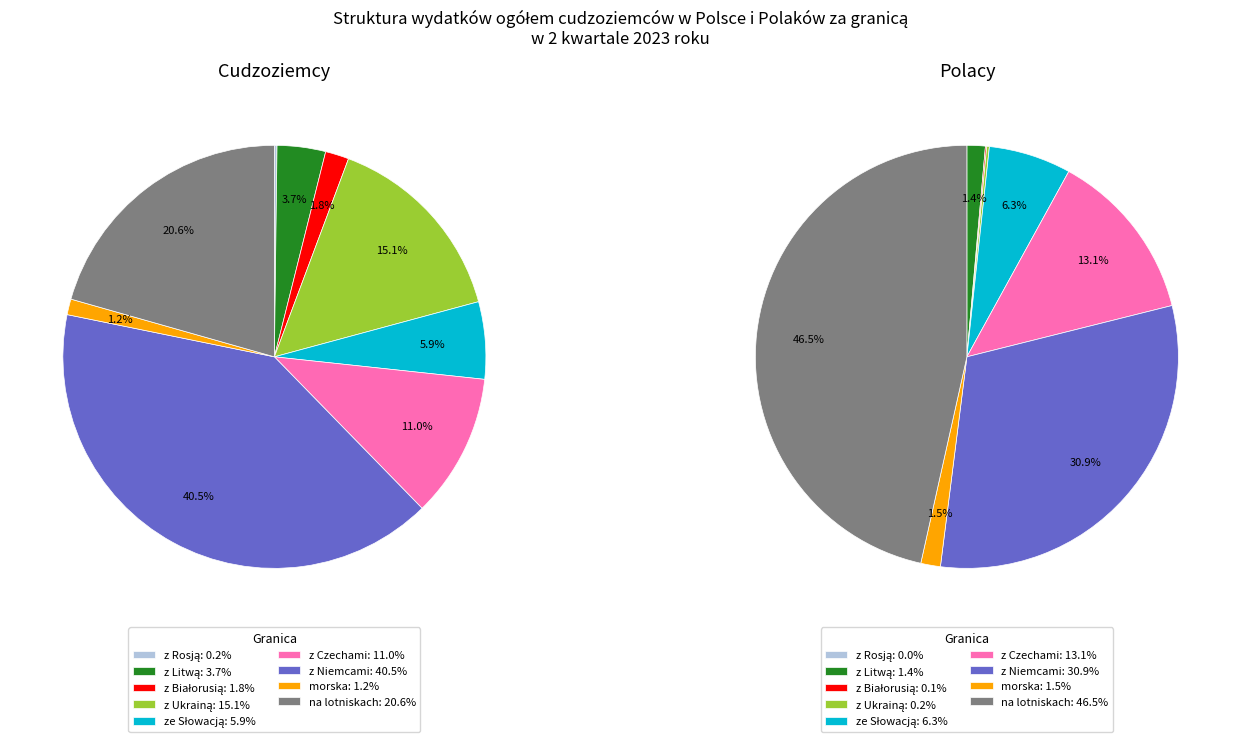

What percentage do morska and ze Słowacją together represent?

7.1%